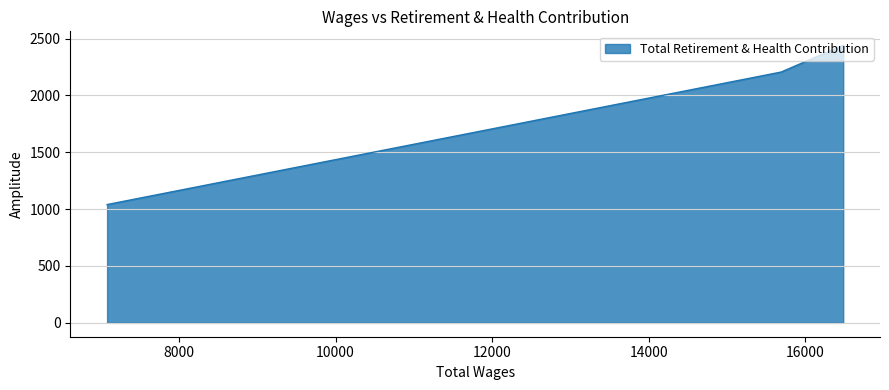

Rank the categories by value from highest to lowest.

16482.0, 15689.0, 7083.0